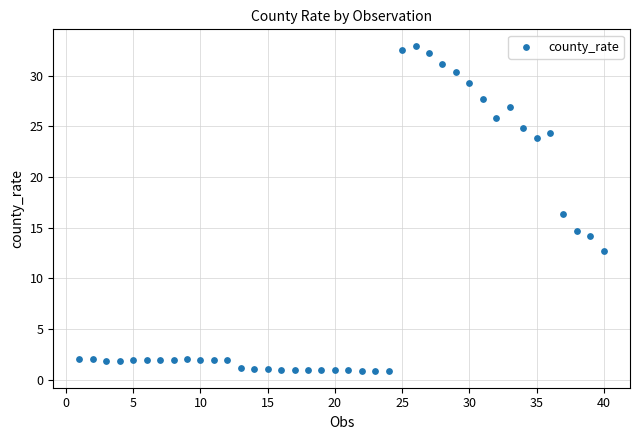

What is the range of X values (max minus min)?

39.0